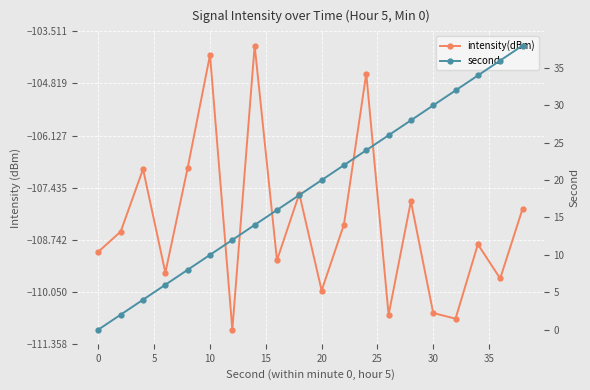

How many lines are shown in the chart?

2